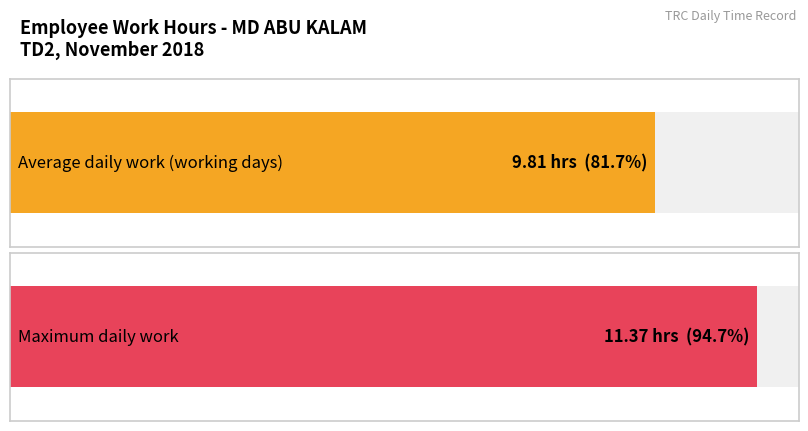

What is the maximum value for Work Hours?

11.4